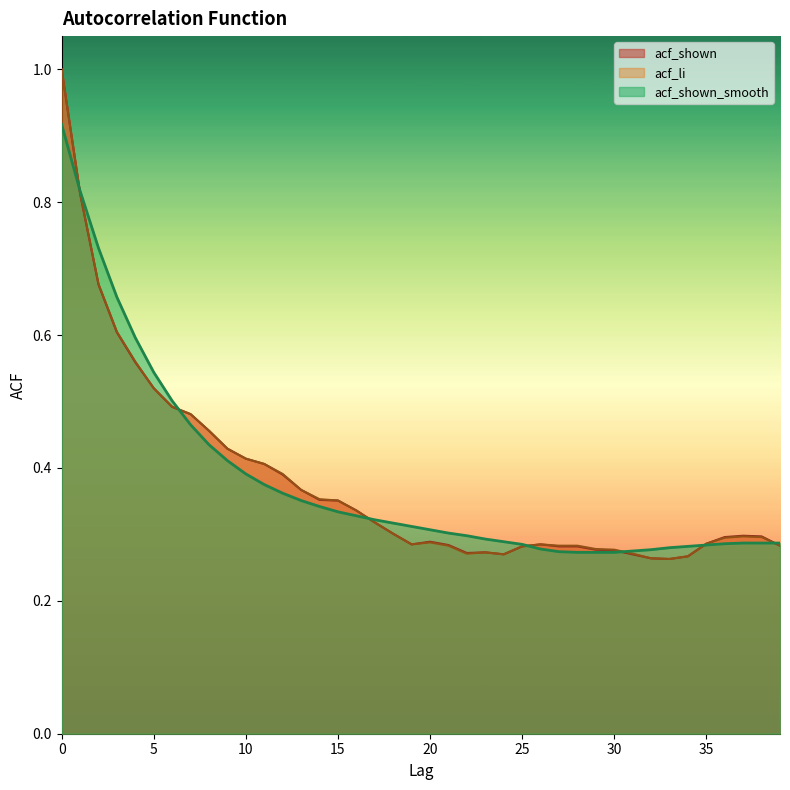

Reading right to left, extract all data points from this chart.

acf_shown_smooth: 0.3	0.3	0.3	0.3	0.3	0.3	0.3	0.3	0.3	0.3	0.3	0.3	0.3	0.3	0.3	0.3	0.3	0.3	0.3	0.3	0.3	0.3	0.3	0.3	0.3	0.3	0.4	0.4	0.4	0.4	0.4	0.4	0.5	0.5	0.5	0.6	0.7	0.7	0.8	0.9
acf_li: 0.3	0.3	0.3	0.3	0.3	0.3	0.3	0.3	0.3	0.3	0.3	0.3	0.3	0.3	0.3	0.3	0.3	0.3	0.3	0.3	0.3	0.3	0.3	0.3	0.4	0.4	0.4	0.4	0.4	0.4	0.4	0.5	0.5	0.5	0.5	0.6	0.6	0.7	0.8	1.0
acf_shown: 0.3	0.3	0.3	0.3	0.3	0.3	0.3	0.3	0.3	0.3	0.3	0.3	0.3	0.3	0.3	0.3	0.3	0.3	0.3	0.3	0.3	0.3	0.3	0.3	0.4	0.4	0.4	0.4	0.4	0.4	0.4	0.5	0.5	0.5	0.5	0.6	0.6	0.7	0.8	1.0